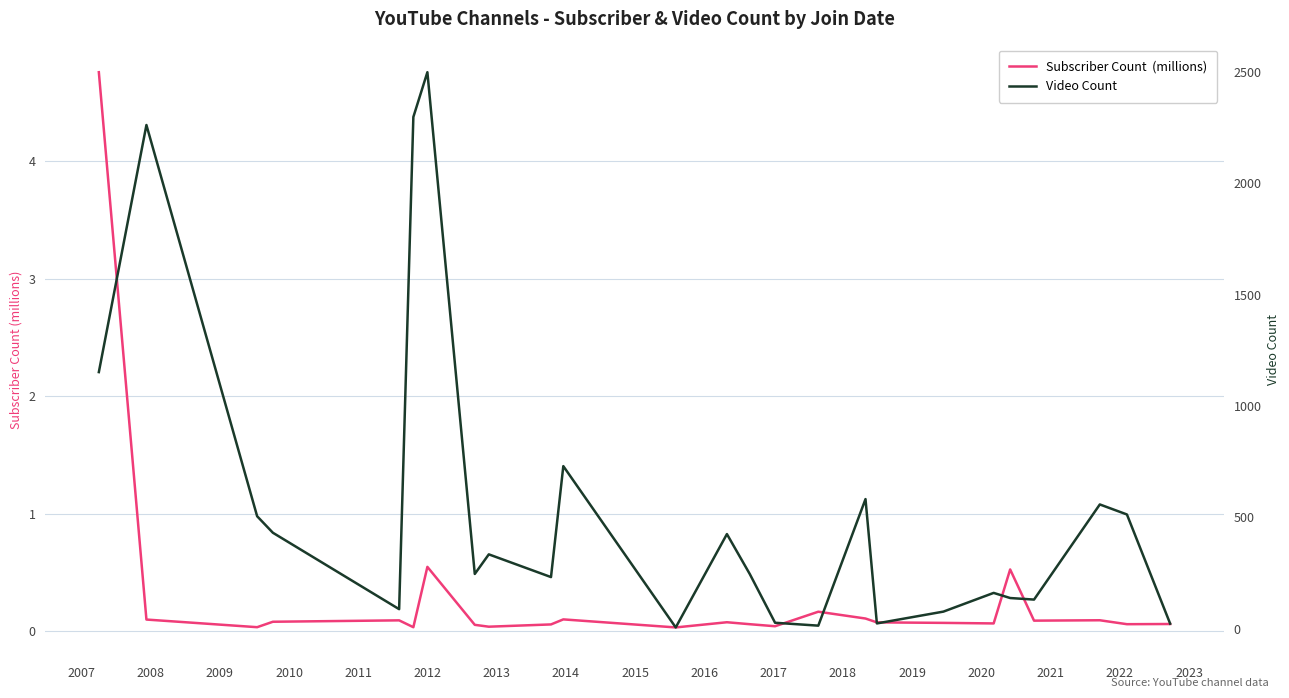

Is the value of Video Count at 2015 greater than the value of Subscriber Count  (millions) at 2023?

Yes